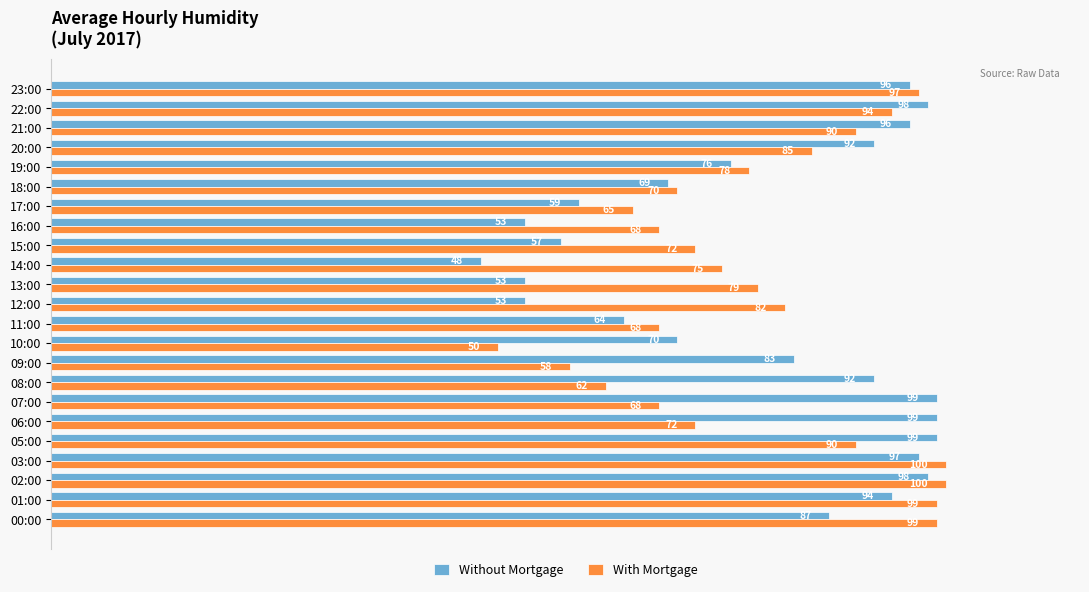

What value does the With Mortgage series have at 05:00, to the nearest 5?

90